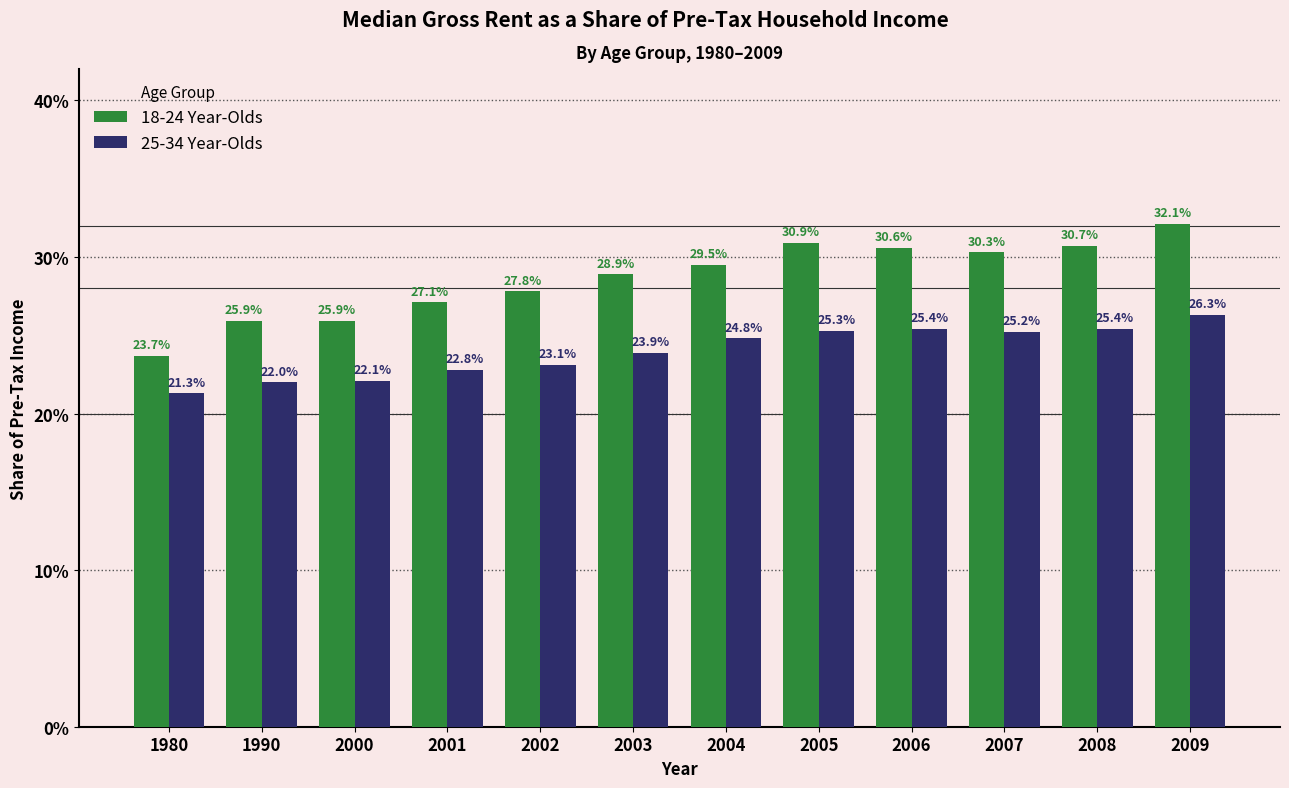

What is the total value across all series at 2007?

0.6